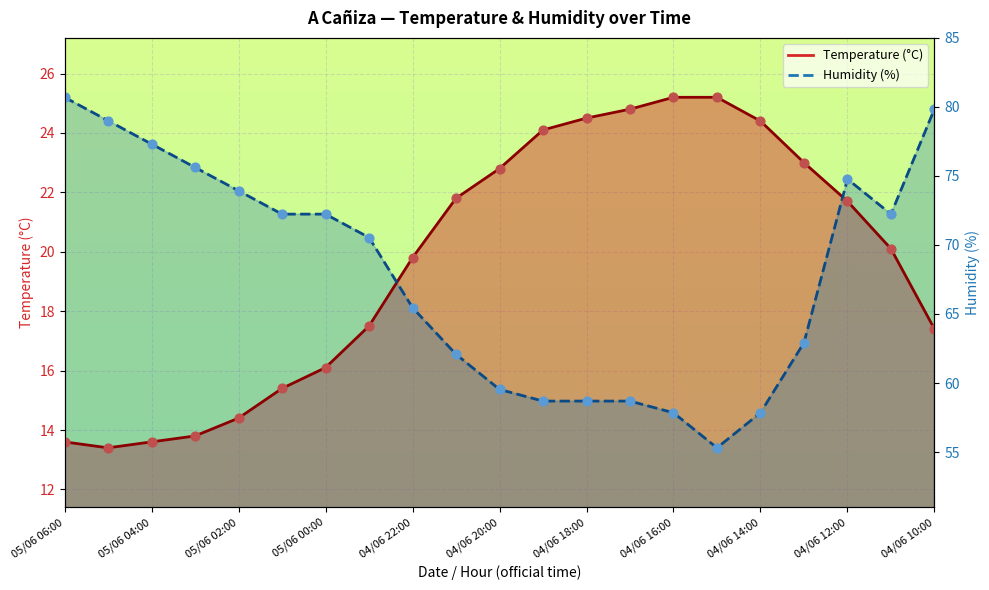

At which category is the sum across all series the highest?

04/06 12:00